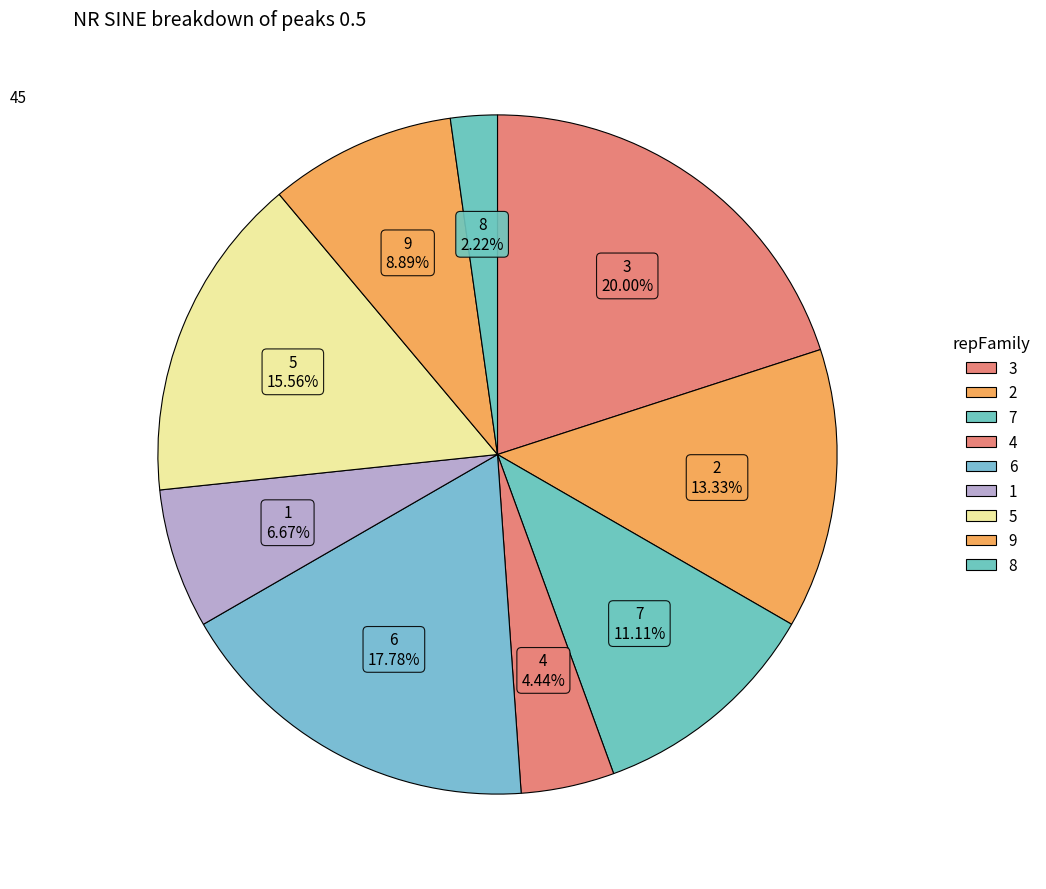

How many segments does this pie chart have?

9